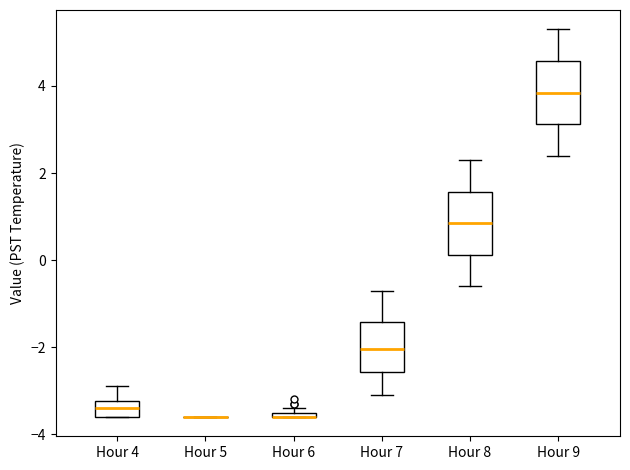

Where is the lower edge of the box for Hour 6 on the y-axis? The values are not printed on the chart, so give them approximately, as read against the axis.

-3.6